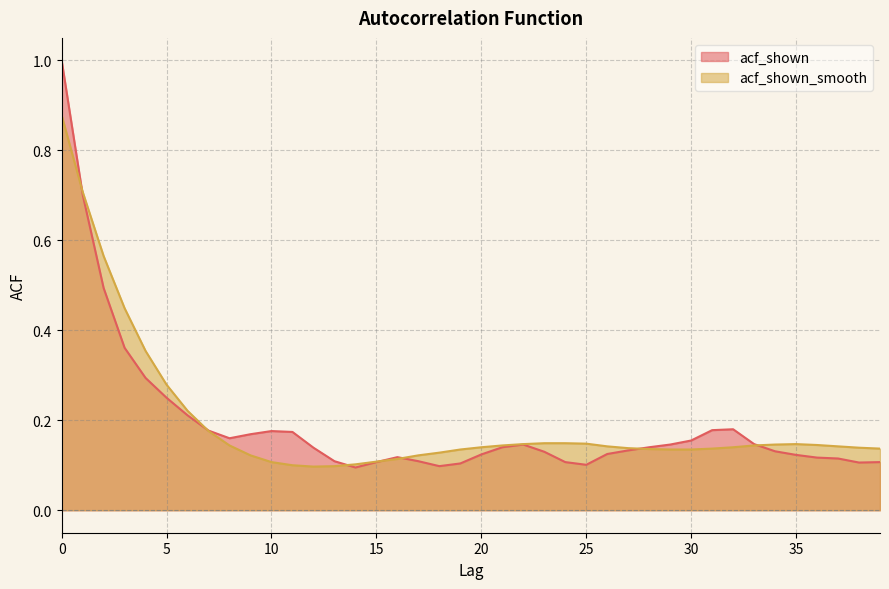

At 11, list the series in order from largest to smallest.

acf_shown, acf_shown_smooth